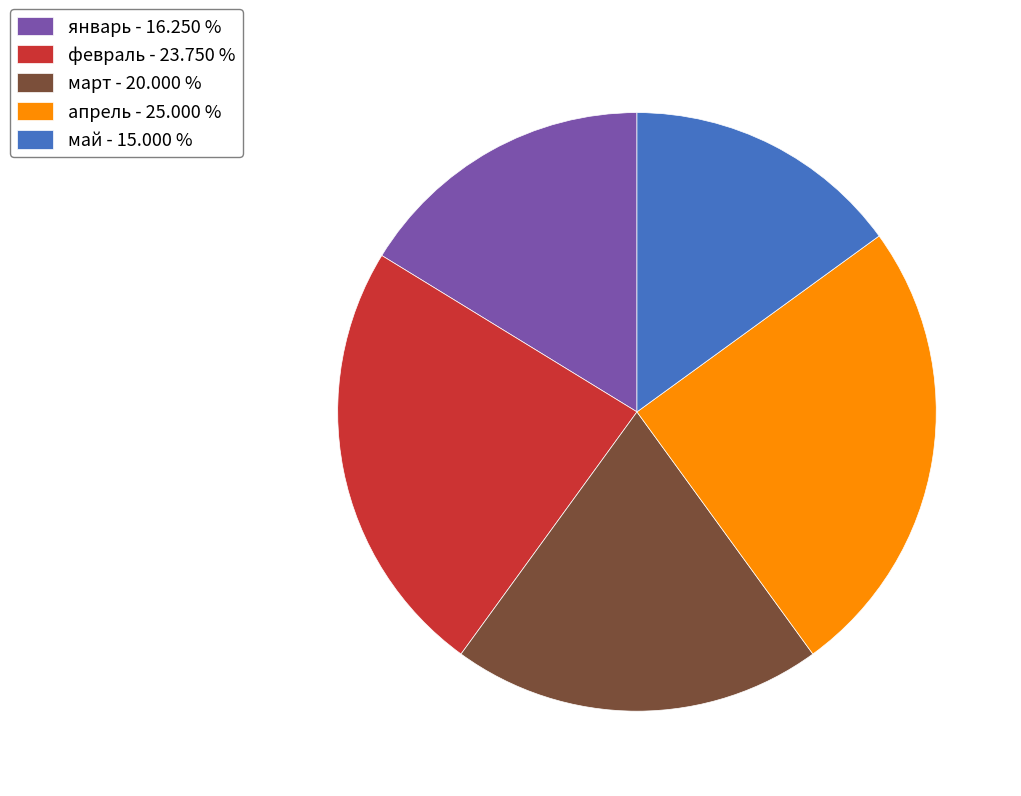

Is there any slice that represents more than half of the pie?

No